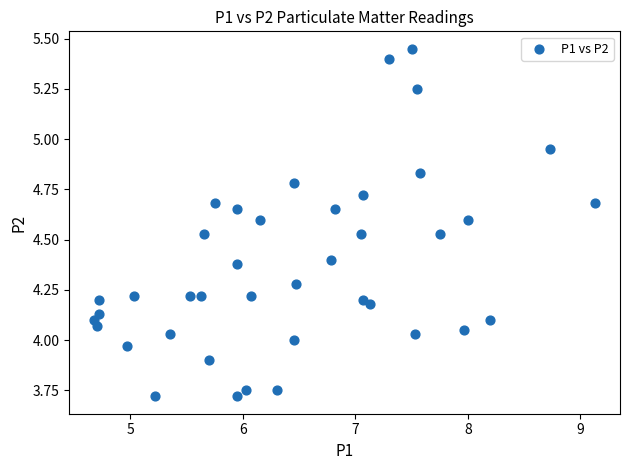

What is the range of Y values (max minus min)?

1.7